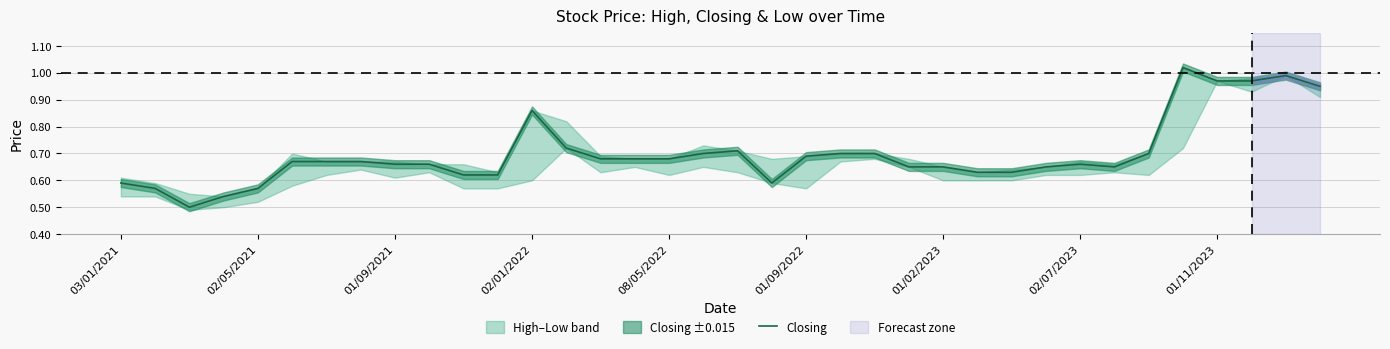

Reading left to right, list all the values displayed in this chart.

0.6	0.6	0.5	0.5	0.6	0.7	0.7	0.7	0.7	0.7	0.6	0.6	0.9	0.7	0.7	0.7	0.7	0.7	0.7	0.6	0.7	0.7	0.7	0.7	0.7	0.6	0.6	0.7	0.7	0.7	0.7	1.0	1.0	1.0	1.0	0.9